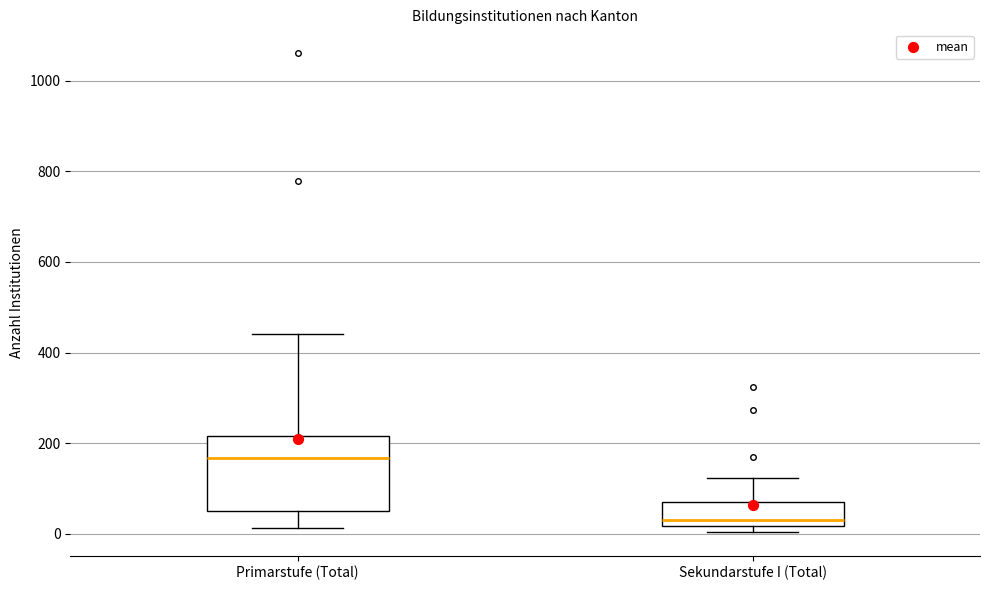

Reading left to right, transcribe this box plot: for each box, give where its median line is, the range the box spans, and where its two whiskers end, as read against the y-axis. The values are not printed on the chart, so give them approximately, as read against the axis.

Primarstufe (Total): median 160, box 60 to 220, whiskers 20 to 440
Sekundarstufe I (Total): median 40, box 20 to 80, whiskers 0 to 120